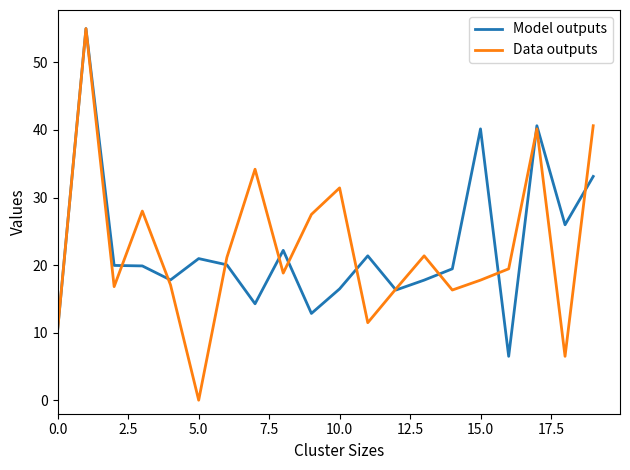

What is the greatest value displayed?

55.0